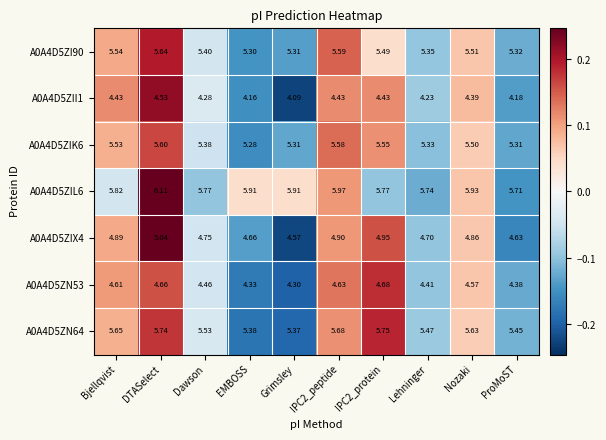

At which category is the sum across all series the highest?

DTASelect